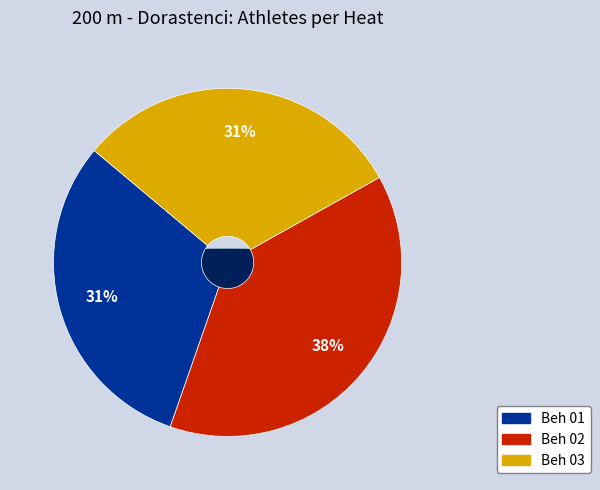

Does any single category account for the majority?

No